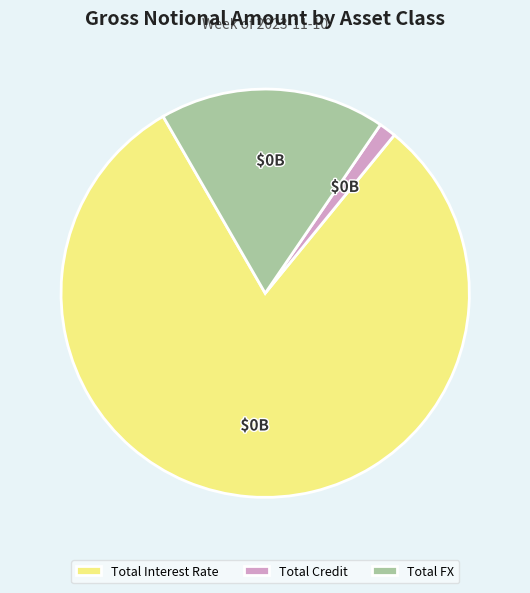

Rank the categories by value from highest to lowest.

Total Interest Rate, Total FX, Total Credit